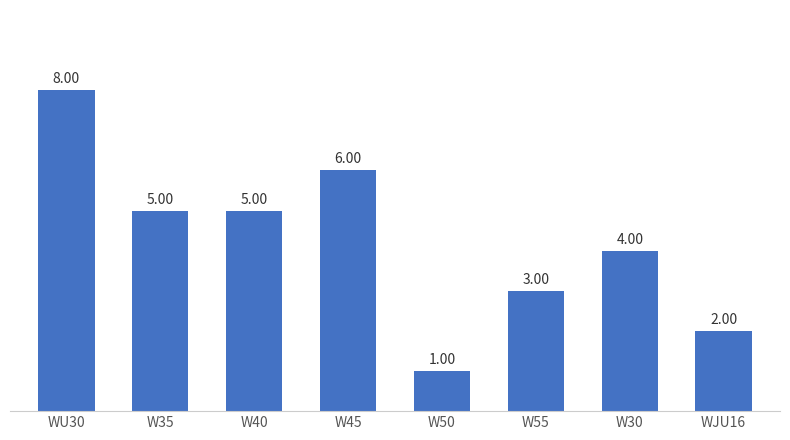

What is the average value?

4